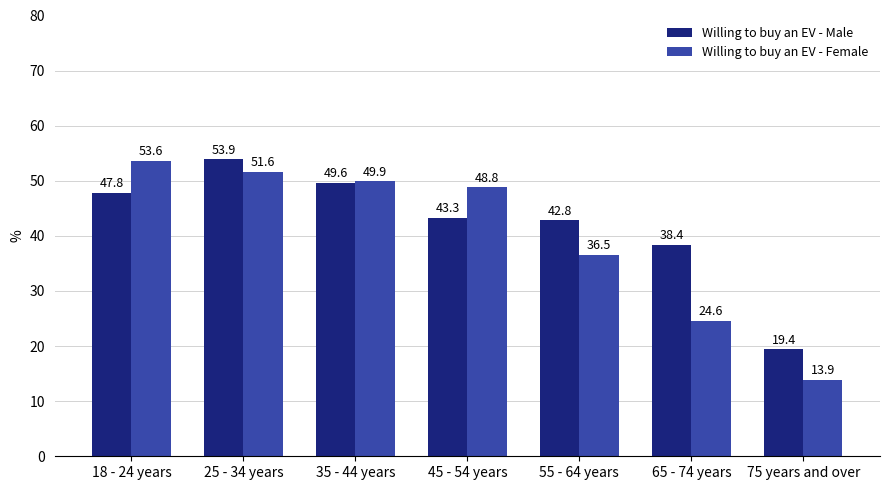

Where is Willing to buy an EV - Male nearest to the value 36?

65 - 74 years